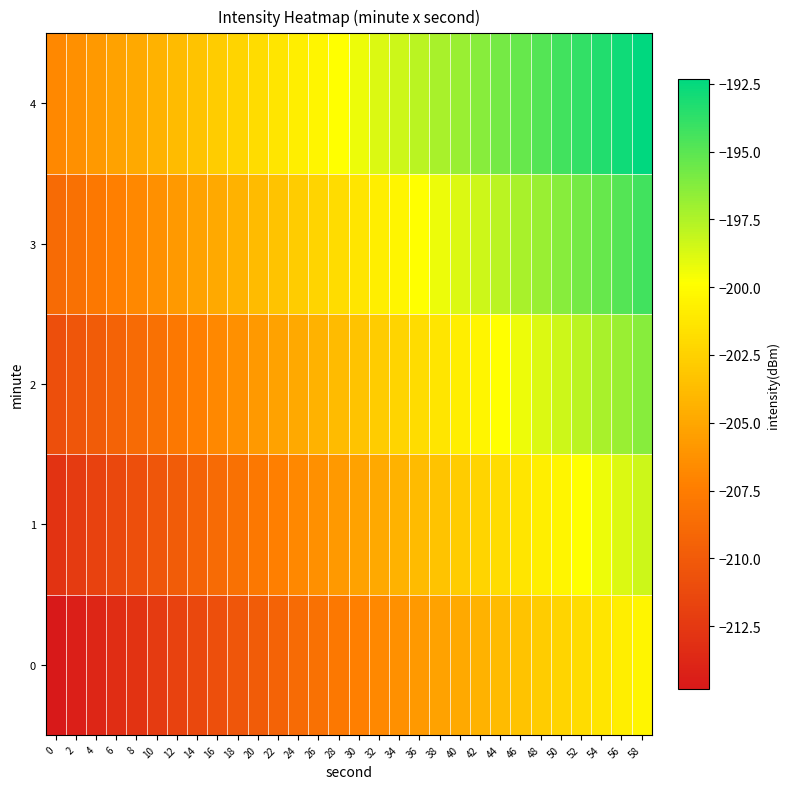

Reading left to right, what are all the values shown in this chart?

0: 0=-214.8	2=-214.3	4=-213.8	6=-213.3	8=-212.8	10=-212.3	12=-211.8	14=-211.3	16=-210.8	18=-210.3	20=-209.8	22=-209.3	24=-208.8	26=-208.3	28=-207.8	30=-207.3	32=-206.8	34=-206.3	36=-205.8	38=-205.3	40=-204.8	42=-204.3	44=-203.8	46=-203.3	48=-202.8	50=-202.3	52=-201.8	54=-201.3	56=-200.8	58=-200.3
1: 0=-212.8	2=-212.3	4=-211.8	6=-211.3	8=-210.8	10=-210.3	12=-209.8	14=-209.3	16=-208.8	18=-208.3	20=-207.8	22=-207.3	24=-206.8	26=-206.3	28=-205.8	30=-205.3	32=-204.8	34=-204.3	36=-203.8	38=-203.3	40=-202.8	42=-202.3	44=-201.8	46=-201.3	48=-200.8	50=-200.3	52=-199.8	54=-199.3	56=-198.8	58=-198.3
2: 0=-210.8	2=-210.3	4=-209.8	6=-209.3	8=-208.8	10=-208.3	12=-207.8	14=-207.3	16=-206.8	18=-206.3	20=-205.8	22=-205.3	24=-204.8	26=-204.3	28=-203.8	30=-203.3	32=-202.8	34=-202.3	36=-201.8	38=-201.3	40=-200.8	42=-200.3	44=-199.8	46=-199.3	48=-198.8	50=-198.3	52=-197.8	54=-197.3	56=-196.8	58=-196.3
3: 0=-208.8	2=-208.3	4=-207.8	6=-207.3	8=-206.8	10=-206.3	12=-205.8	14=-205.3	16=-204.8	18=-204.3	20=-203.8	22=-203.3	24=-202.8	26=-202.3	28=-201.8	30=-201.3	32=-200.8	34=-200.3	36=-199.8	38=-199.3	40=-198.8	42=-198.3	44=-197.8	46=-197.3	48=-196.8	50=-196.3	52=-195.8	54=-195.3	56=-194.8	58=-194.3
4: 0=-206.8	2=-206.3	4=-205.8	6=-205.3	8=-204.8	10=-204.3	12=-203.8	14=-203.3	16=-202.8	18=-202.3	20=-201.8	22=-201.3	24=-200.8	26=-200.3	28=-199.8	30=-199.3	32=-198.8	34=-198.3	36=-197.8	38=-197.3	40=-196.8	42=-196.3	44=-195.8	46=-195.3	48=-194.8	50=-194.3	52=-193.8	54=-193.3	56=-192.8	58=-192.3